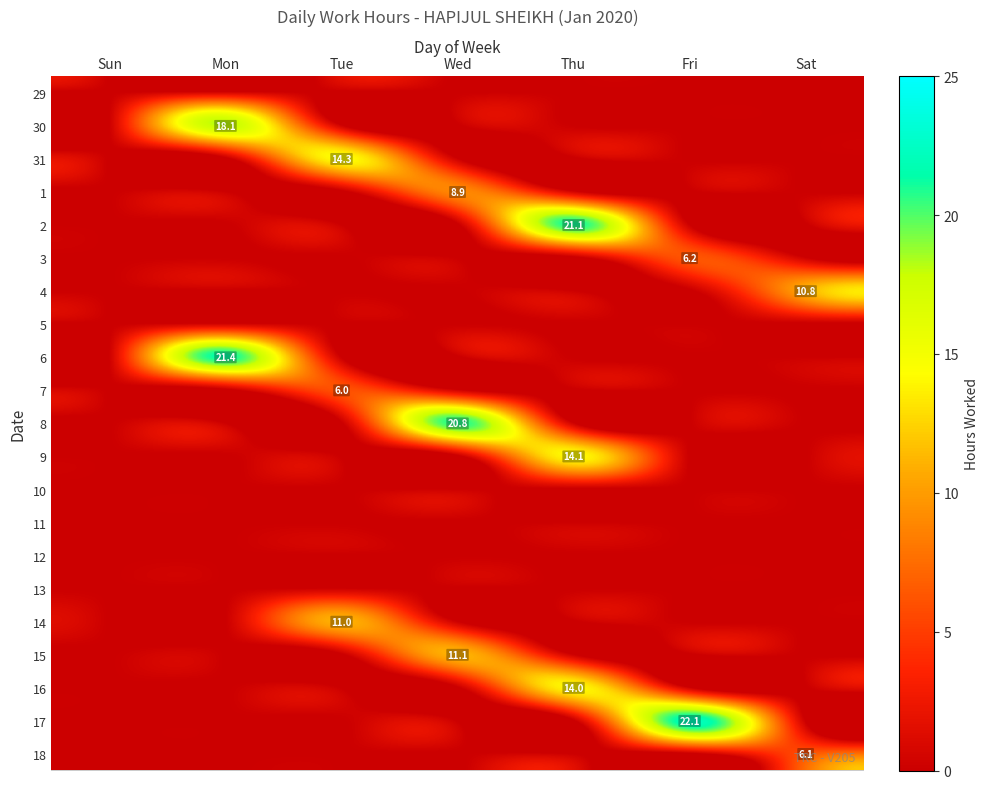

The value of 4 at Sat is 10.8. True or false?

True